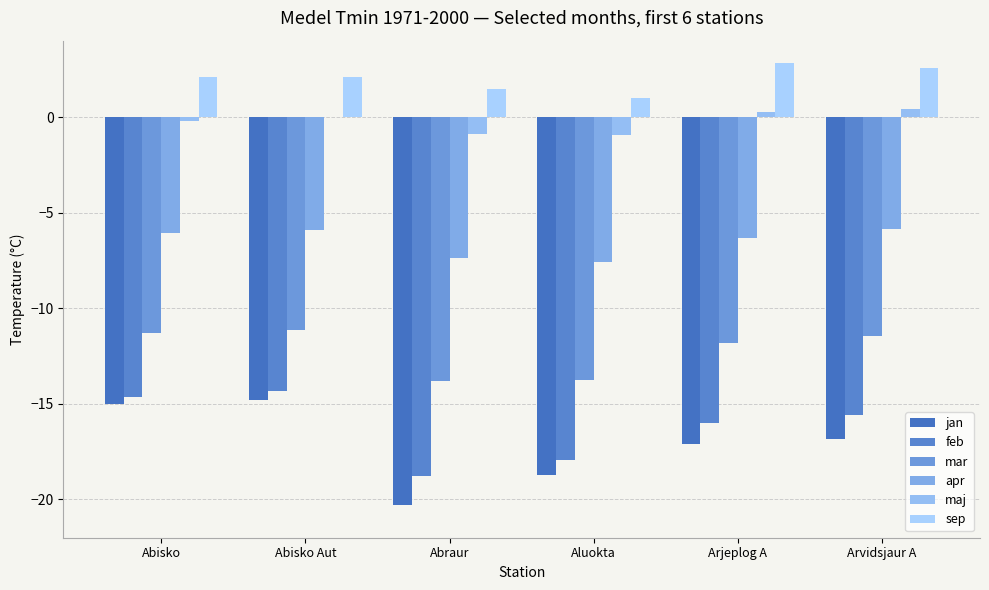

How many groups of bars are there?

6